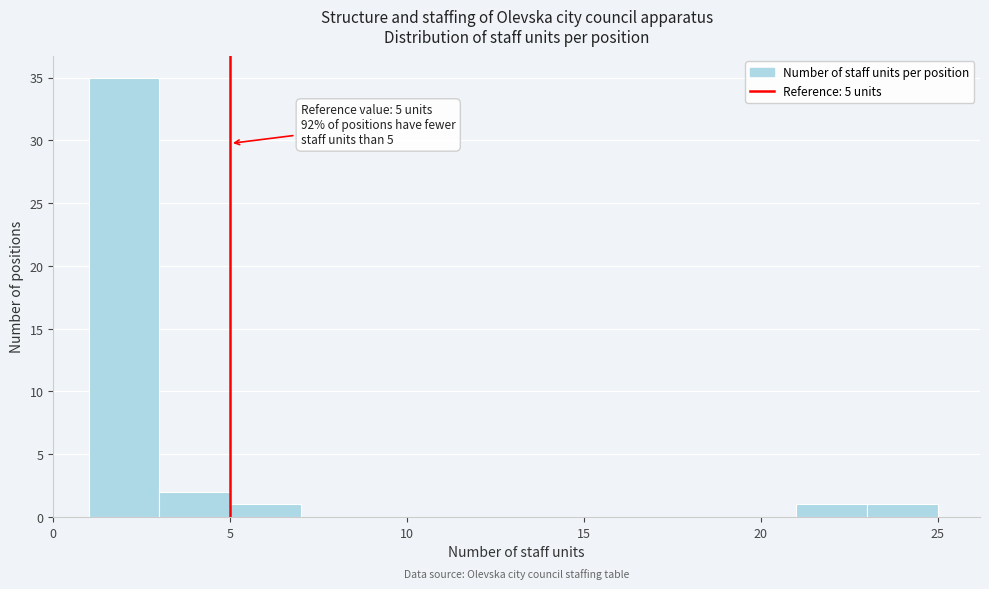

Which range on the x-axis has the tallest bar?

1 to 3